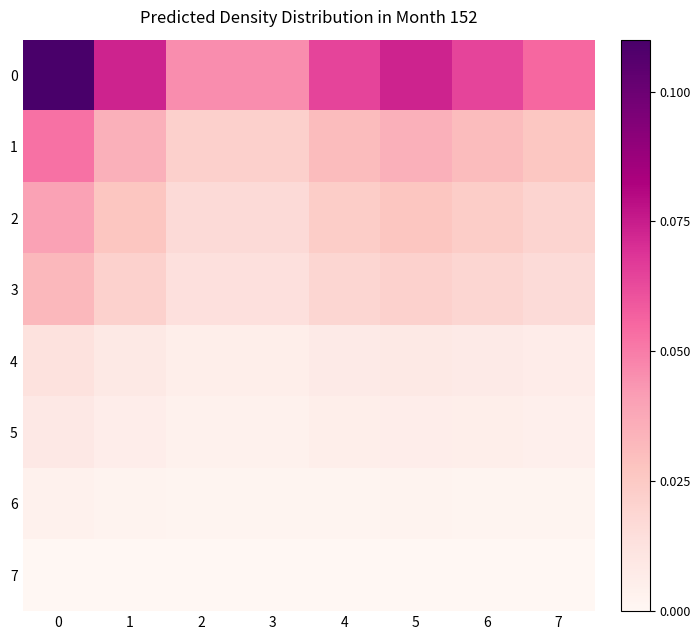

List the series in order of their peak value, lowest first.

7, 6, 5, 4, 3, 2, 1, 0